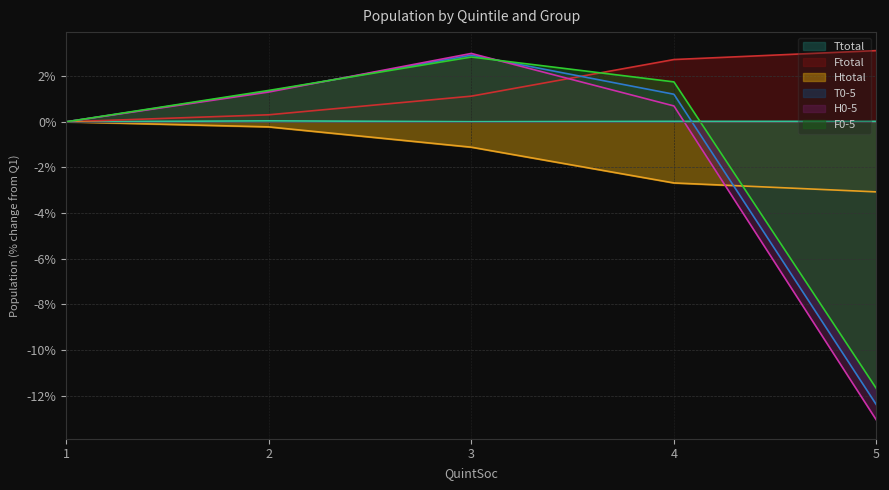

True or false: Htotal and Ftotal cross at least once.

False